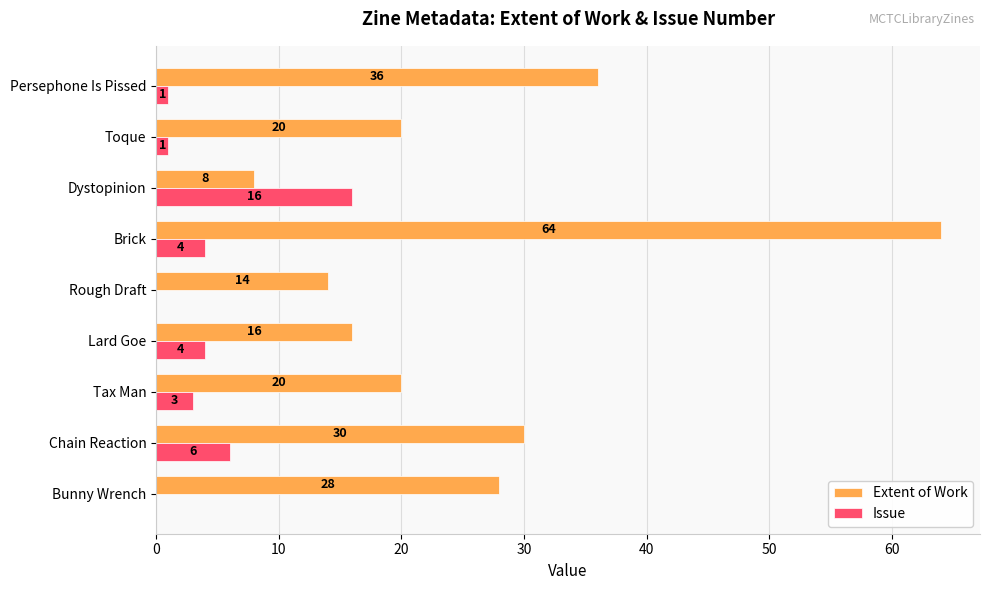

What is the sum of all Issue values?

35